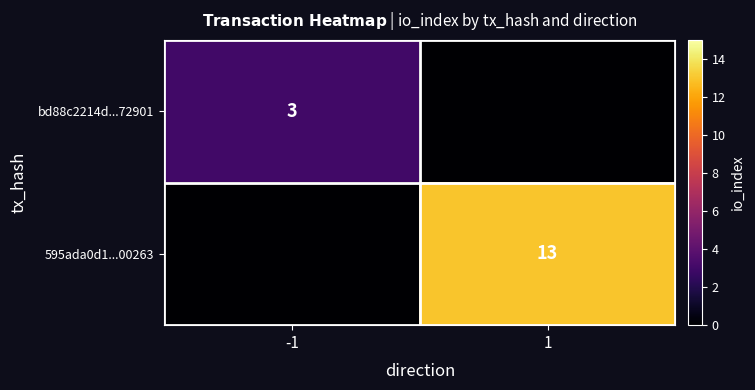

Is it true that 595ada0d1...00263 equals 5 at 1?

False